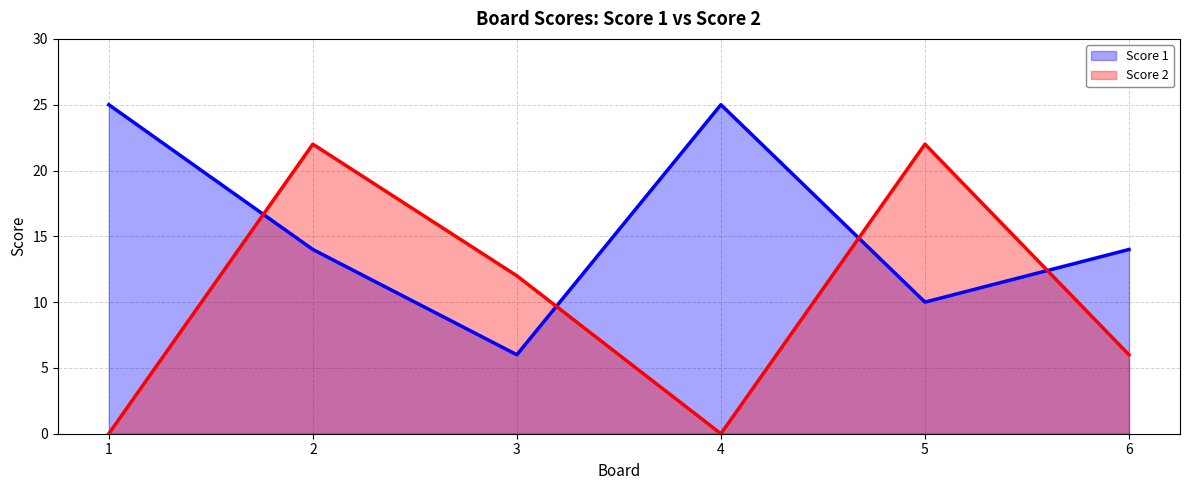

What are all the series names shown in the legend?

Score 1, Score 2